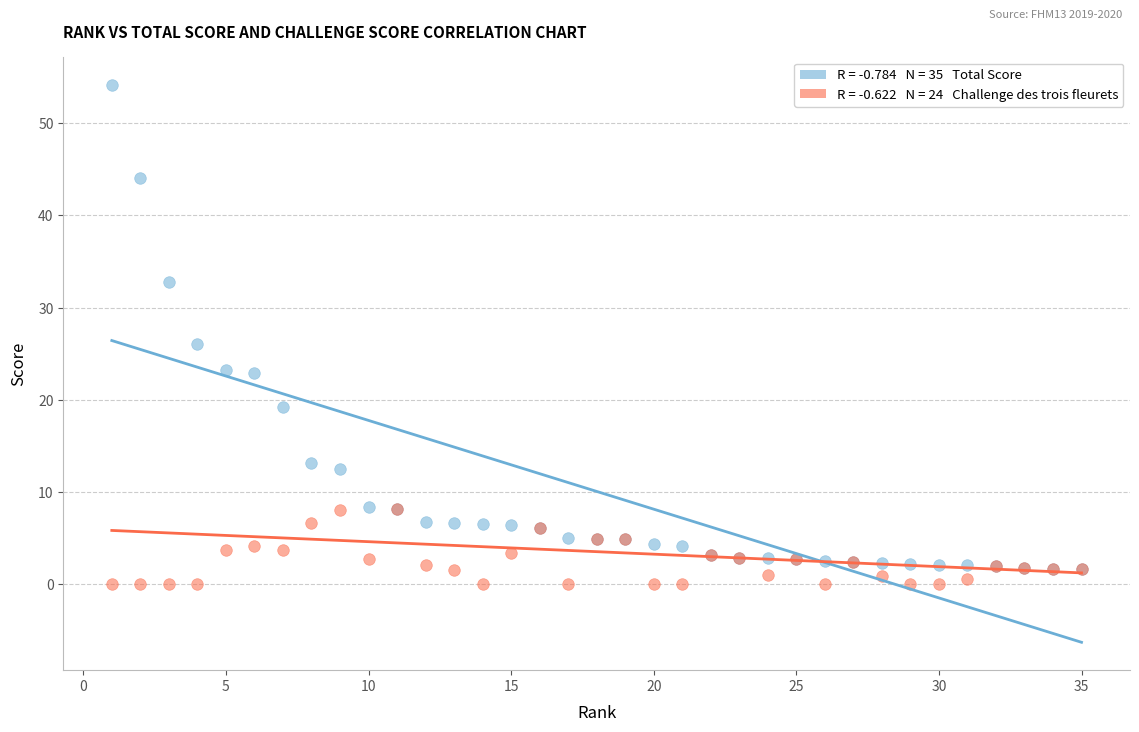

Across all series, what Y value is closest to 27?

26.0